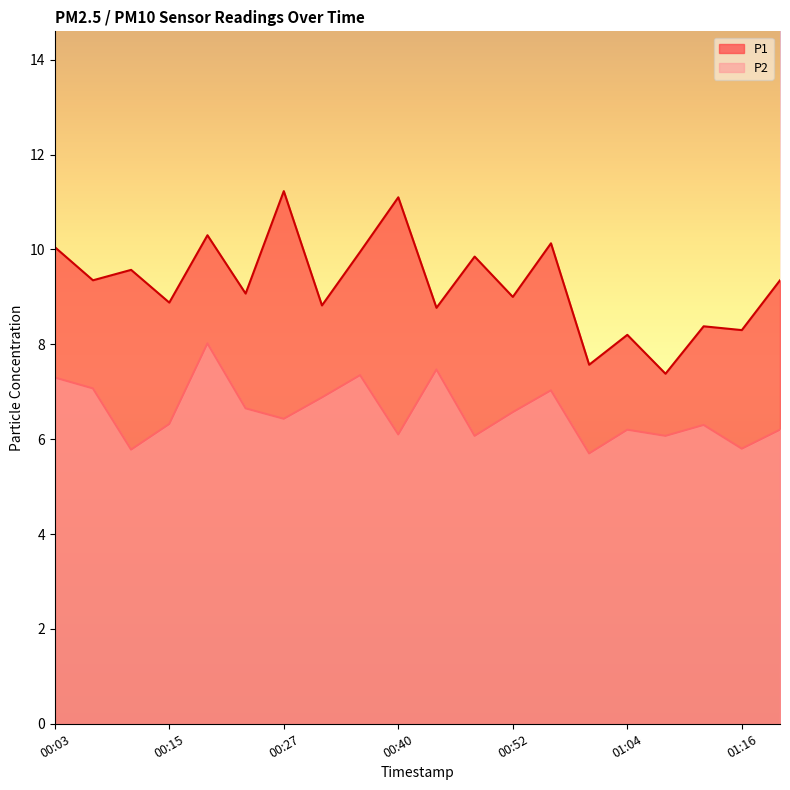

Between 00:32 and 01:08, which series saw the biggest shift?

P1